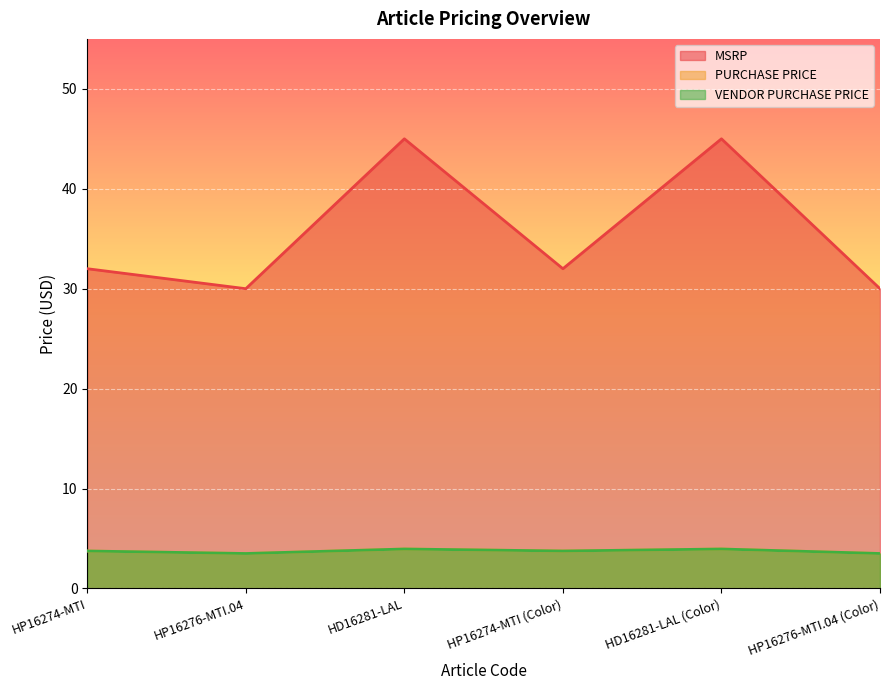

True or false: VENDOR PURCHASE PRICE has a value of 3.5 at HP16276-MTI.04 (Color).

True